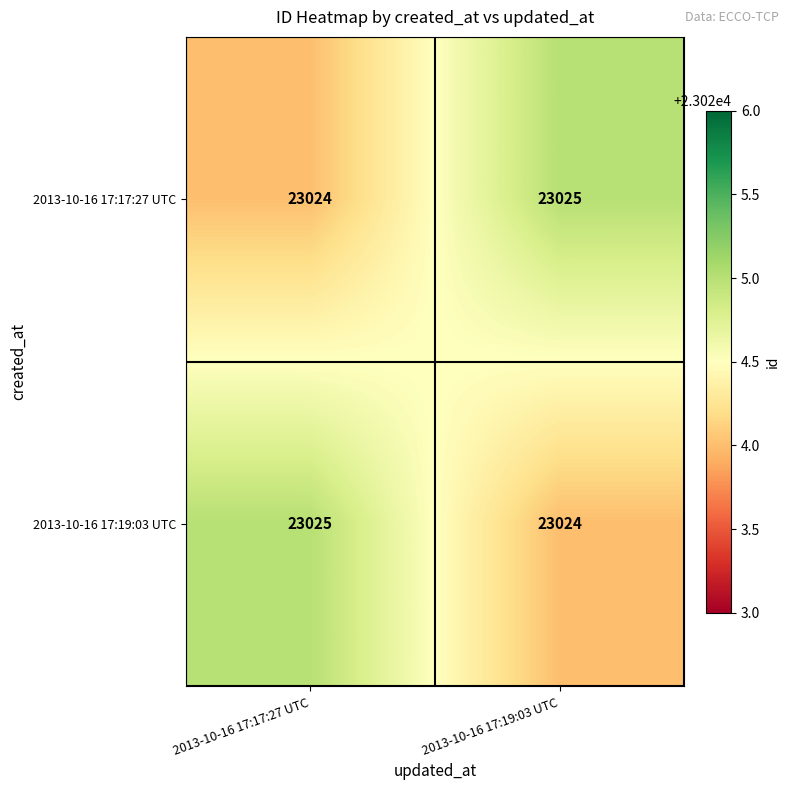

What is the lowest value of the 2013-10-16 17:19:03 UTC series?

23024